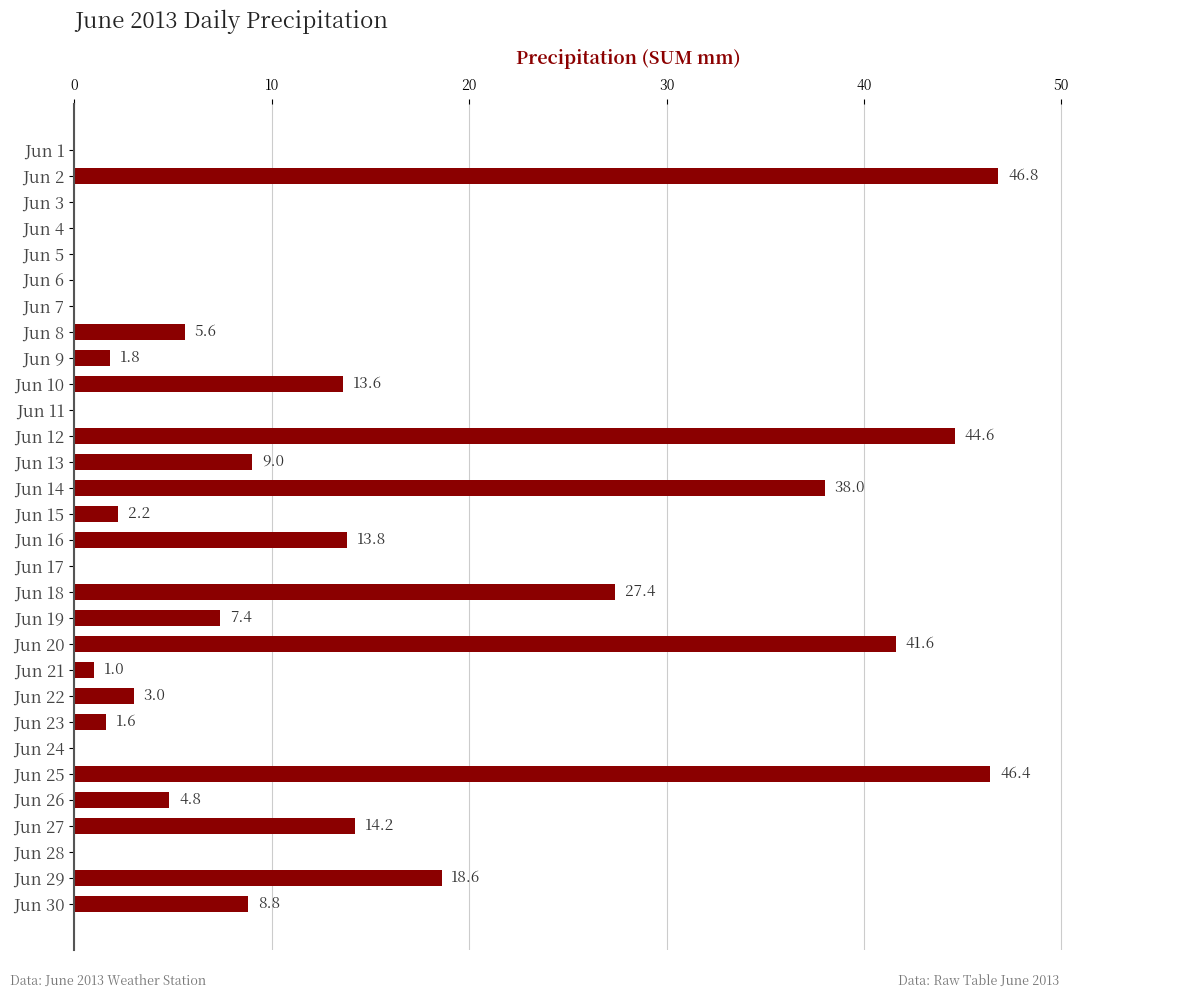

What is the sum of the values at Jun 15 and Jun 10?

15.8